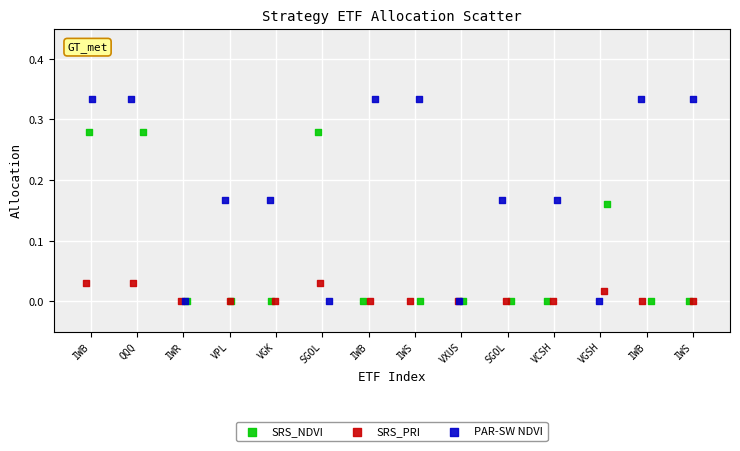

Which series contains the highest Y value?

PAR-SW NDVI